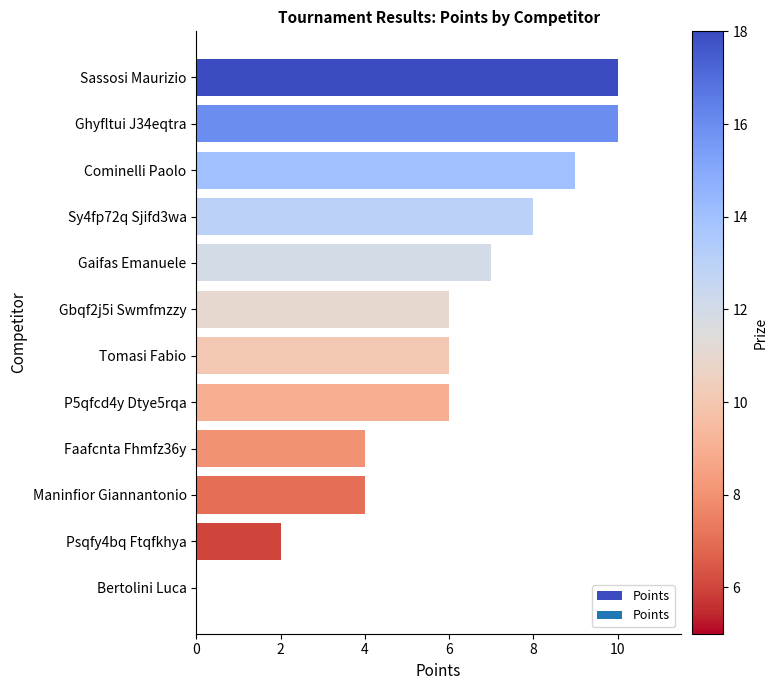

The value at Gaifas Emanuele is 7. True or false?

True